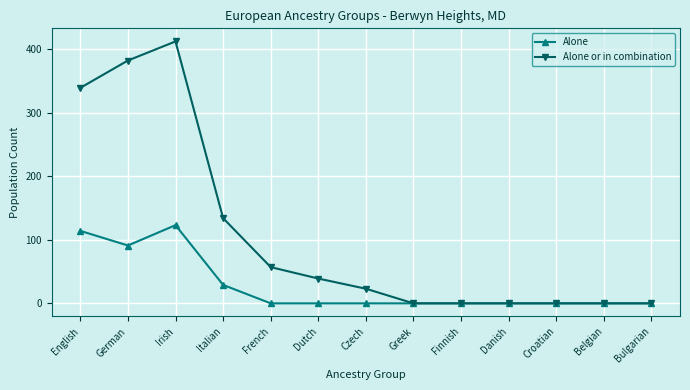

At which category does Alone reach its first local peak?

Irish